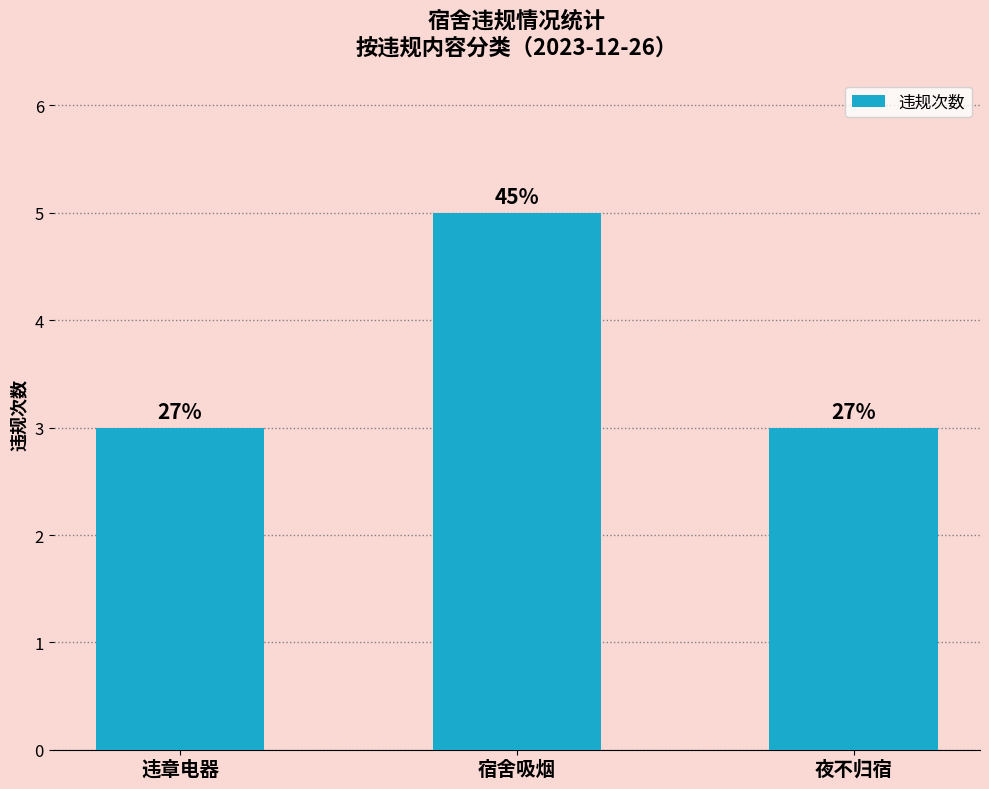

Does the chart contain any negative values?

No